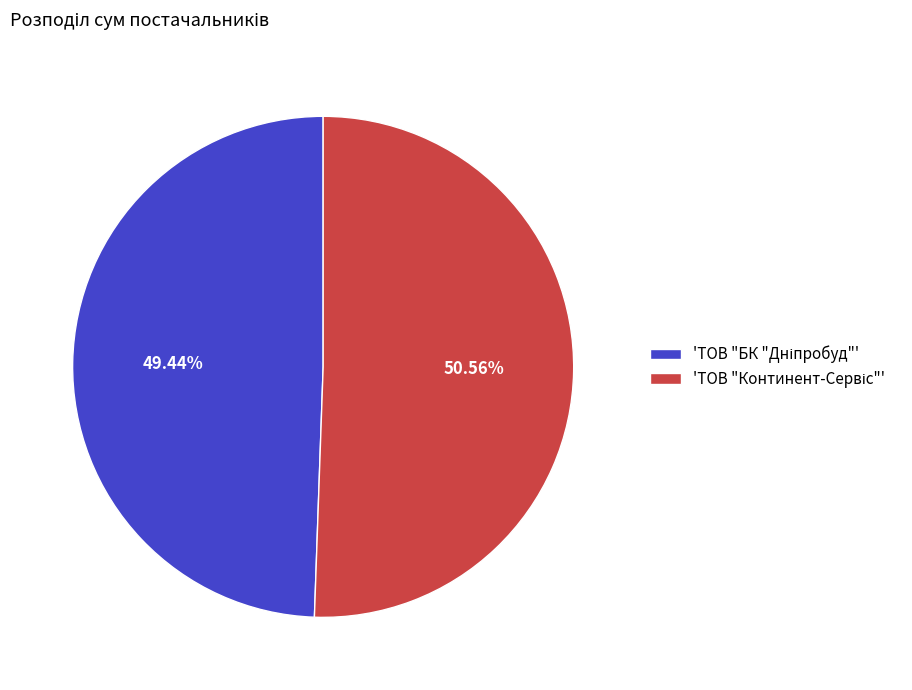

Is there any slice that represents more than half of the pie?

Yes